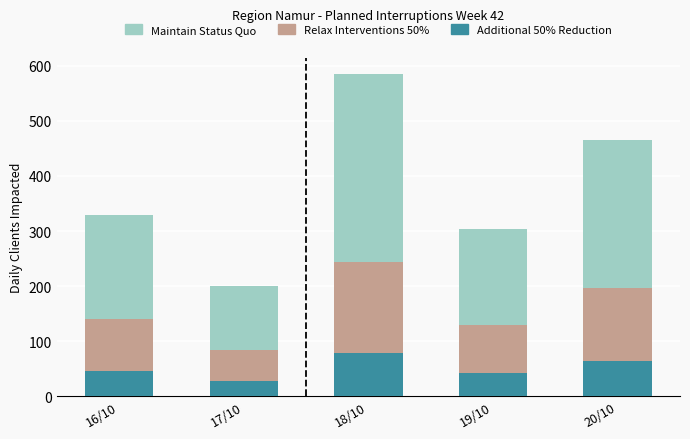

What are all the series names shown in the legend?

Maintain Status Quo, Relax Interventions 50%, Additional 50% Reduction